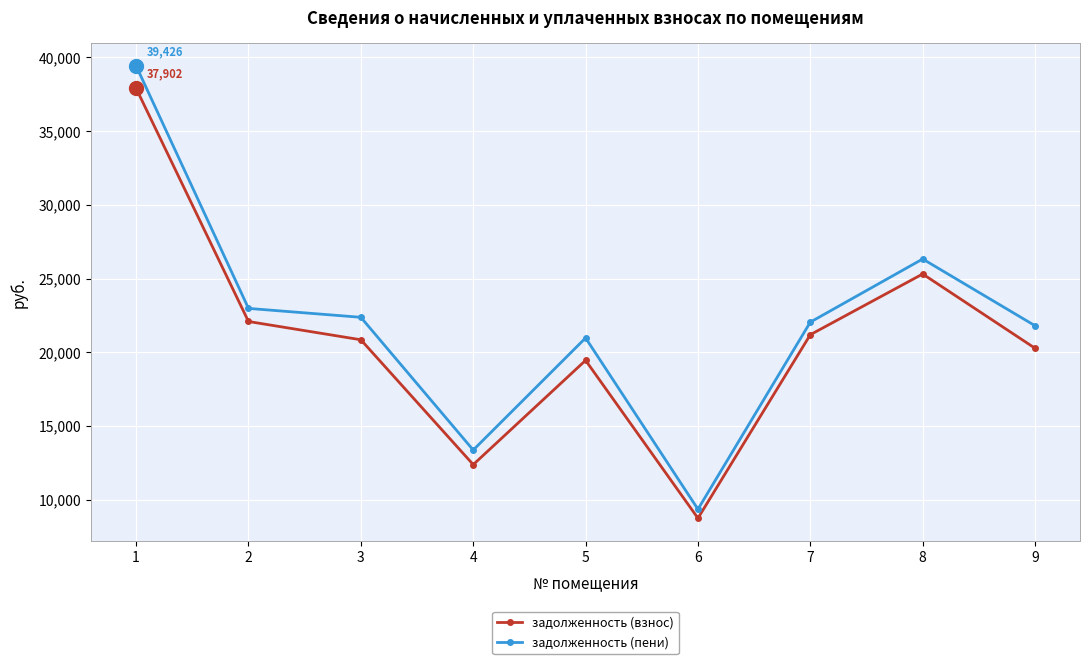

Reading right to left, list all the values displayed in this chart.

задолженность (взнос): 20269.3	25307.8	21189.4	8740.2	19447.6	12376.0	20845.4	22084.6	37902.0
задолженность (пени): 21798.1	26325.4	22041.4	9349.8	20969.2	13364.8	22369.4	22972.6	39426.0